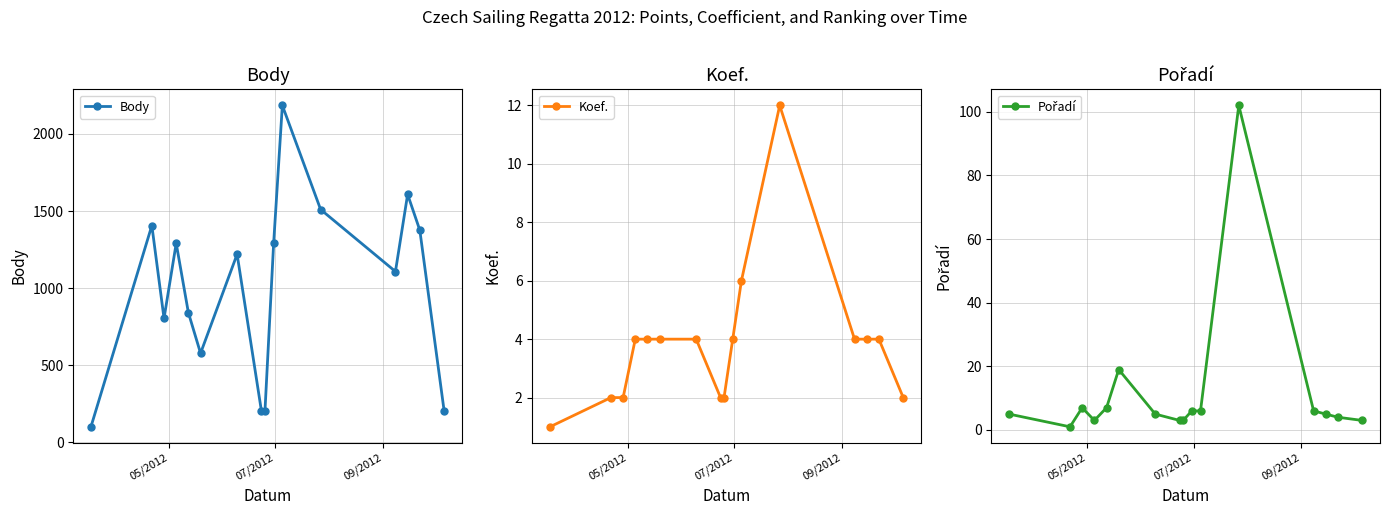

True or false: Pořadí and Koef. cross at least once.

True